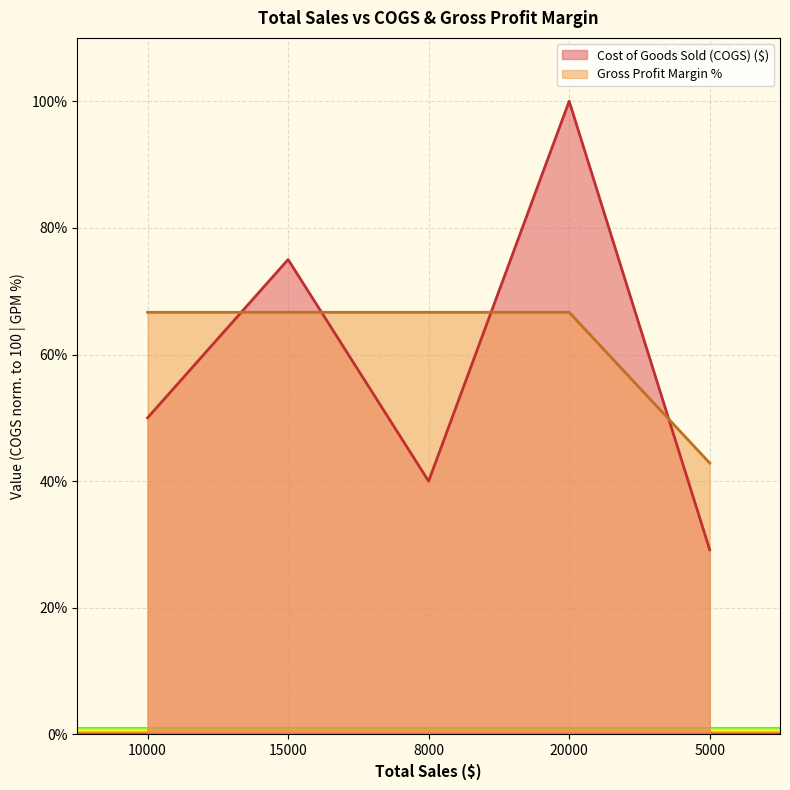

What is the sum of all Cost of Goods Sold (COGS) ($) values?

294.2